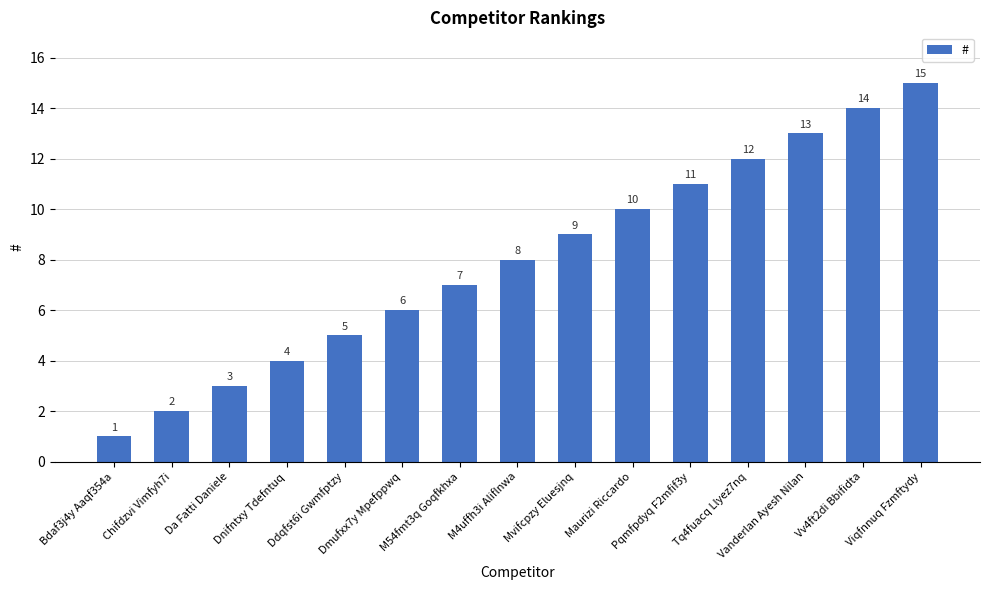

What is the difference between the maximum and minimum values?

14